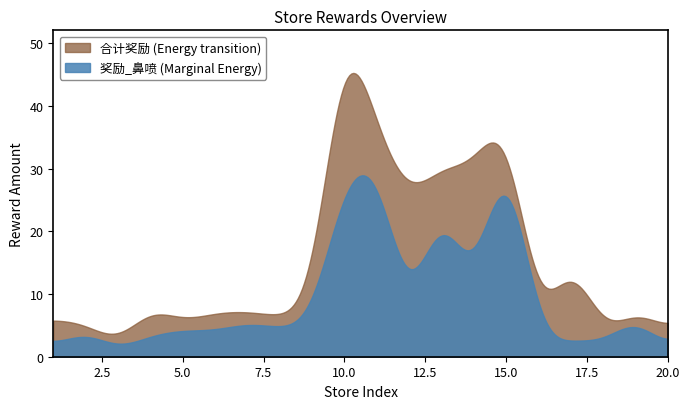

Where is 奖励_鼻喷 nearest to the value 20?

13